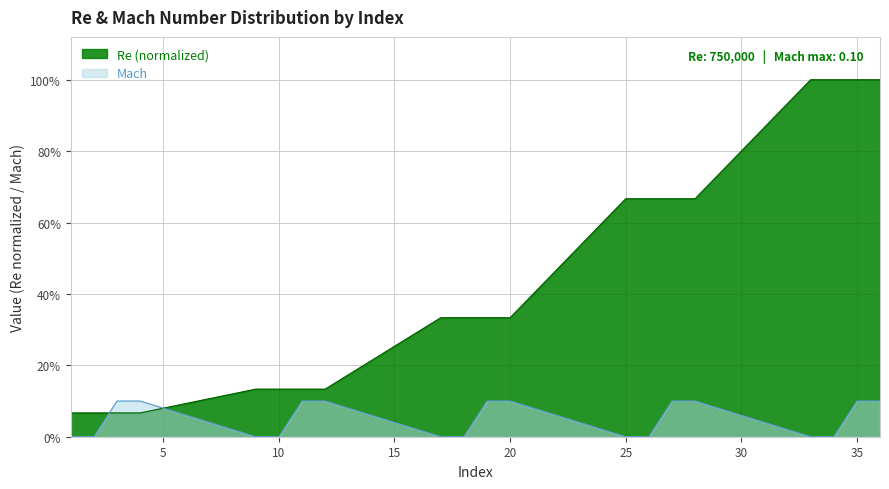

Between which two adjacent categories do Re and Mach first intersect?

2 and 3